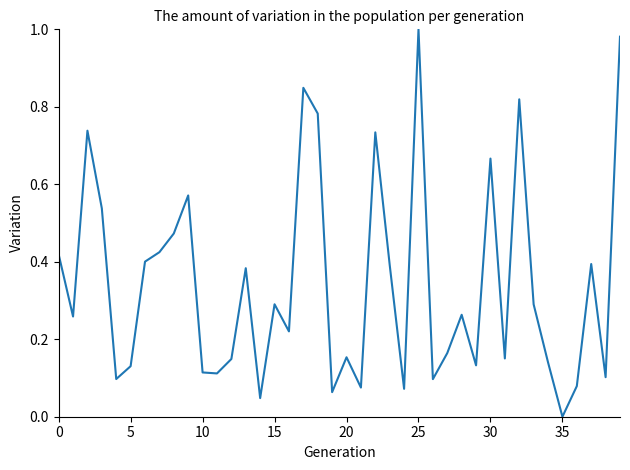

How many lines are shown in the chart?

1